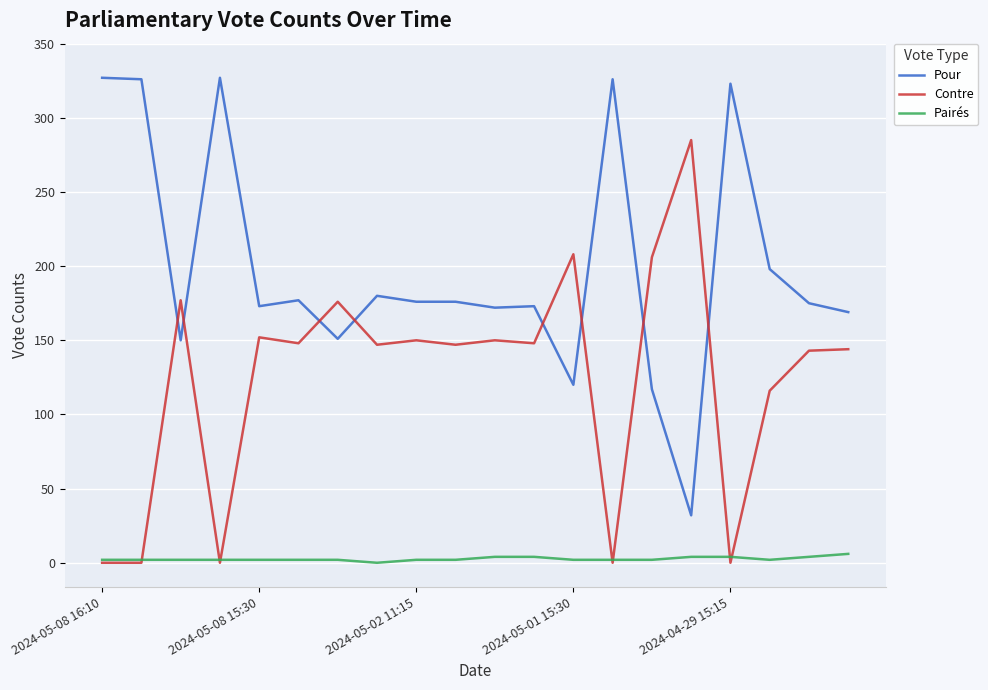

What is the greatest value displayed?

327